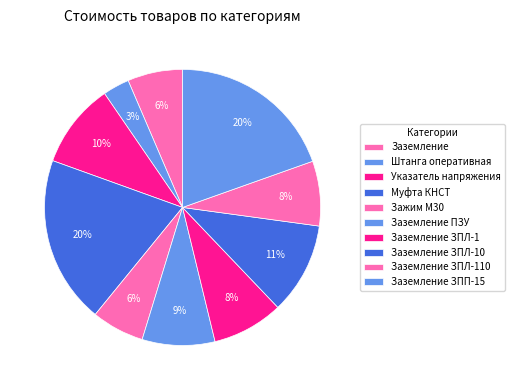

How many segments does this pie chart have?

10